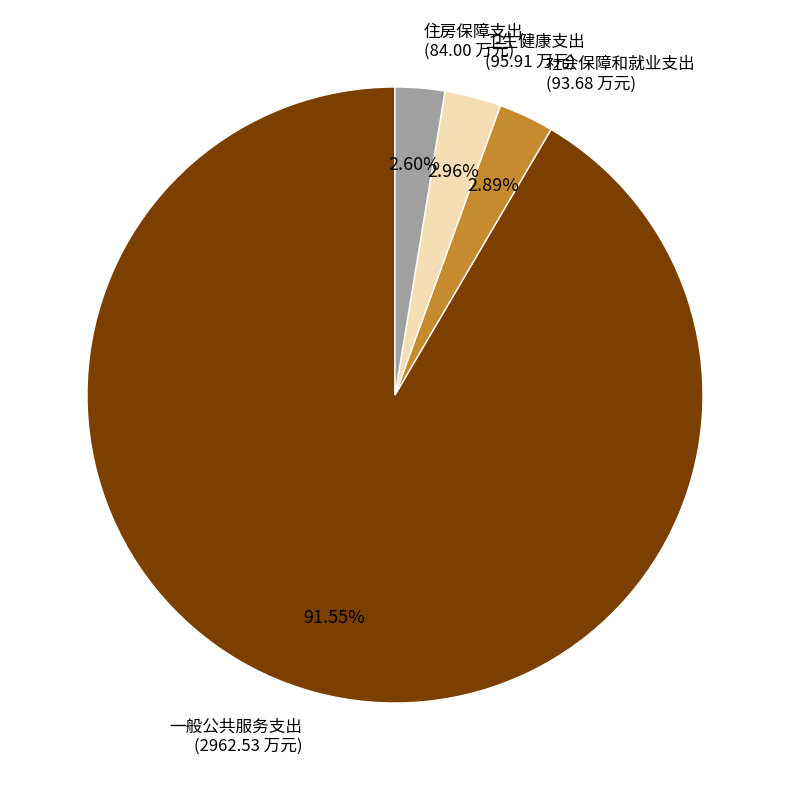

Does any single category account for the majority?

Yes